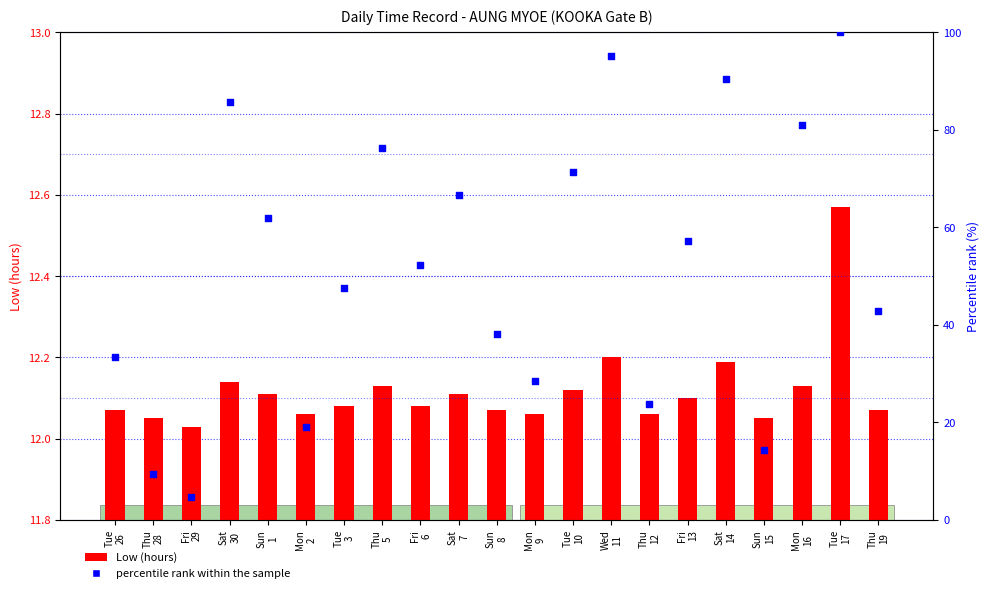

What is the total value across all series at Tue
10?

83.5